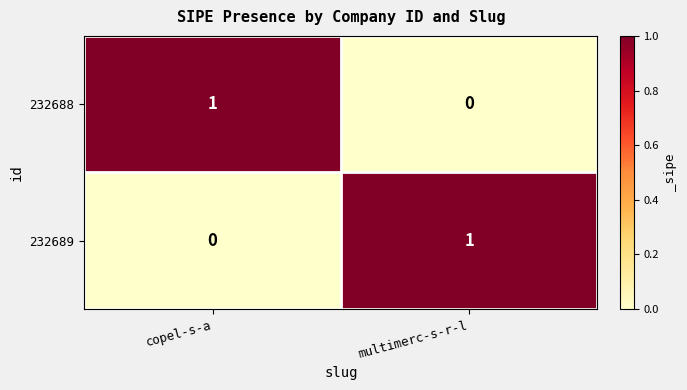

List the labels in order of 232688 value, largest first.

copel-s-a, multimerc-s-r-l